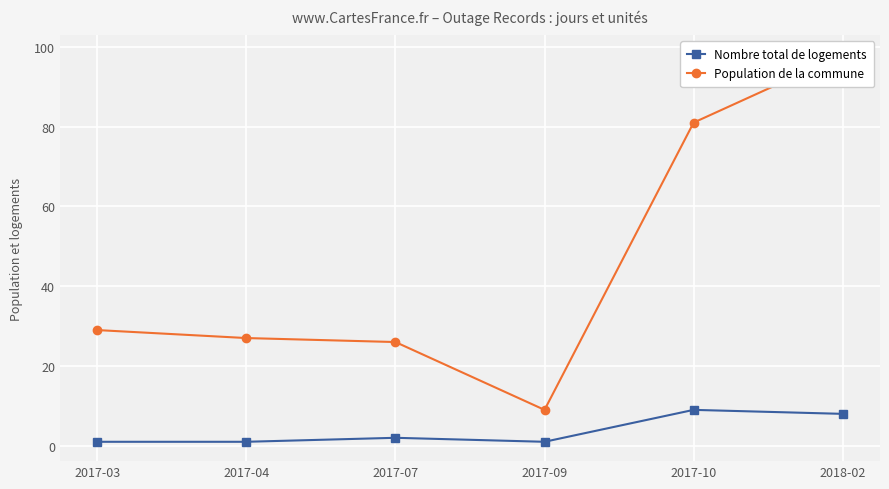

True or false: Population de la commune has more than 2 points higher than both neighbors.

False